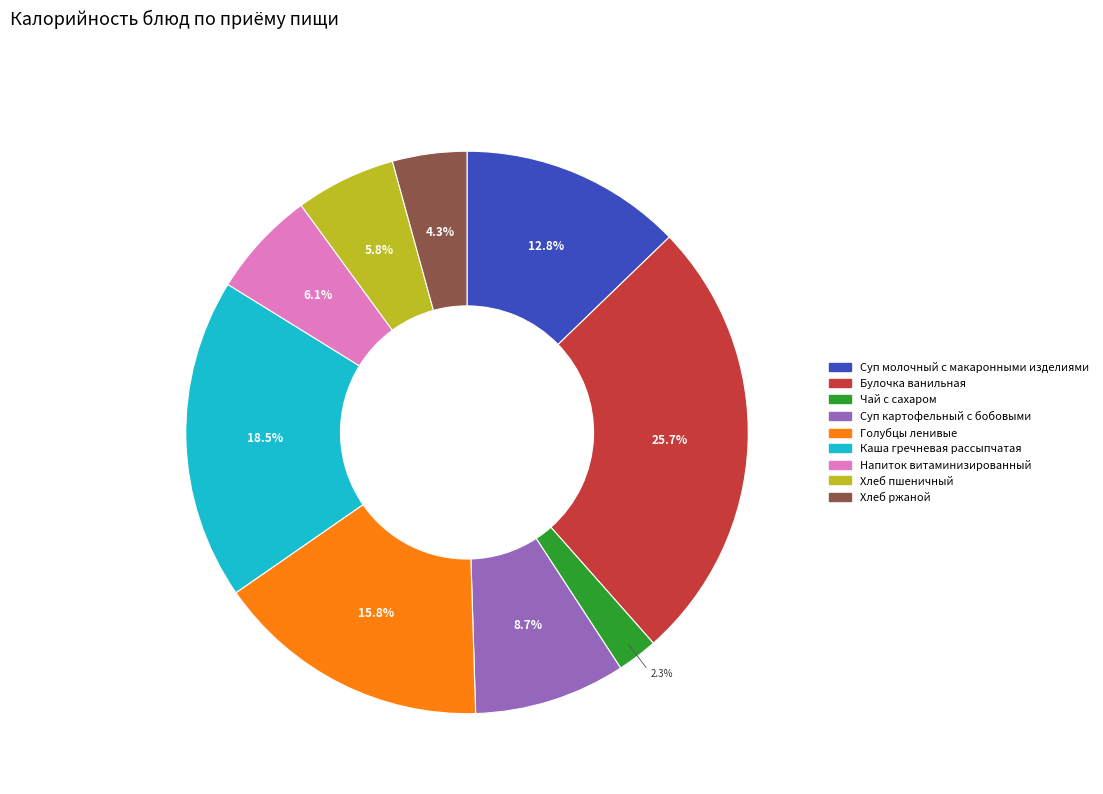

To the nearest percent, what percentage of the pie is Суп картофельный с бобовыми?

9%